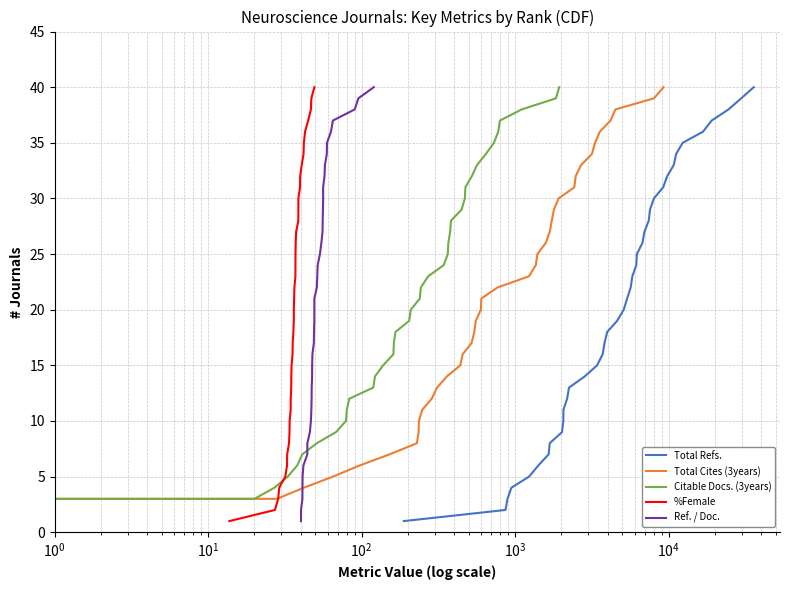

Count the number of categories in the chart.

40